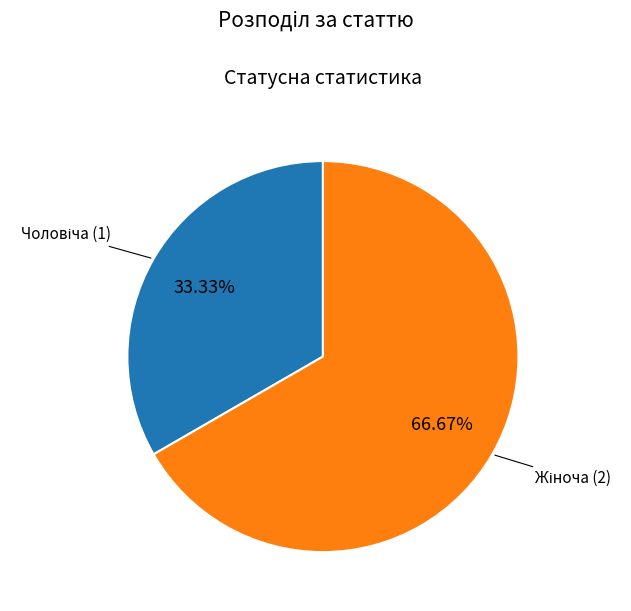

Is there a majority slice in this chart?

Yes